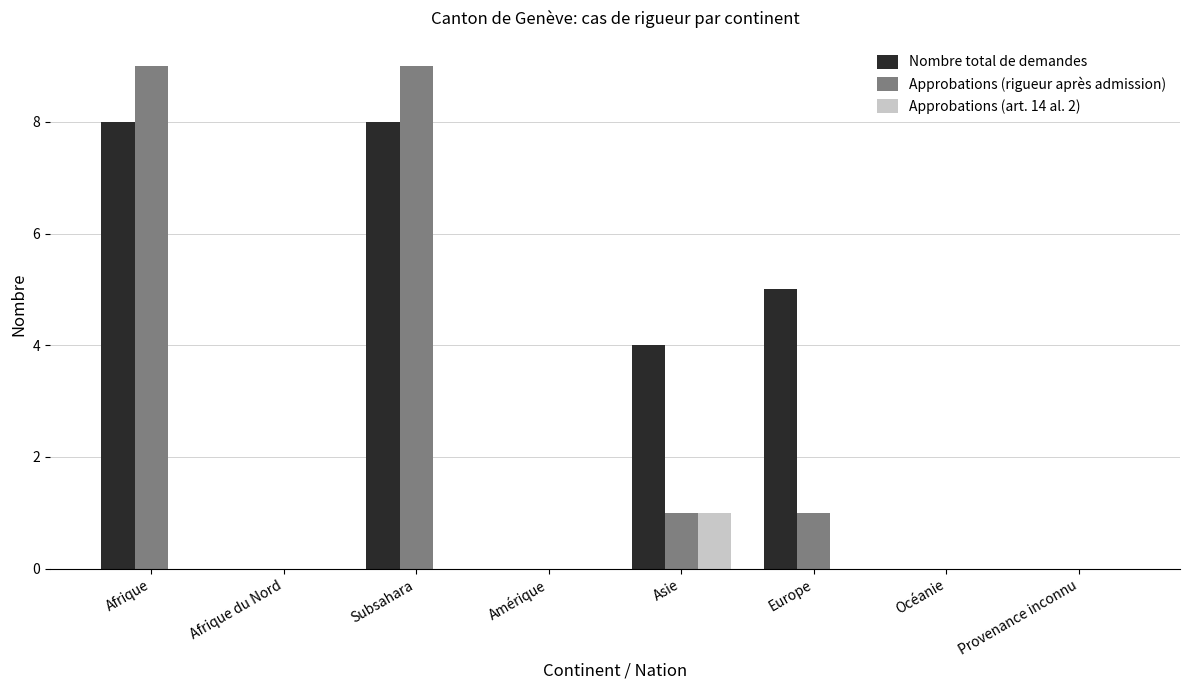

Reading left to right, what are all the values shown in this chart?

Nombre total de demandes: Afrique=8	Afrique du Nord=0	Subsahara=8	Amérique=0	Asie=4	Europe=5	Océanie=0	Provenance inconnu=0
Approbations (rigueur après admission): Afrique=9	Afrique du Nord=0	Subsahara=9	Amérique=0	Asie=1	Europe=1	Océanie=0	Provenance inconnu=0
Approbations (art. 14 al. 2): Afrique=0	Afrique du Nord=0	Subsahara=0	Amérique=0	Asie=1	Europe=0	Océanie=0	Provenance inconnu=0